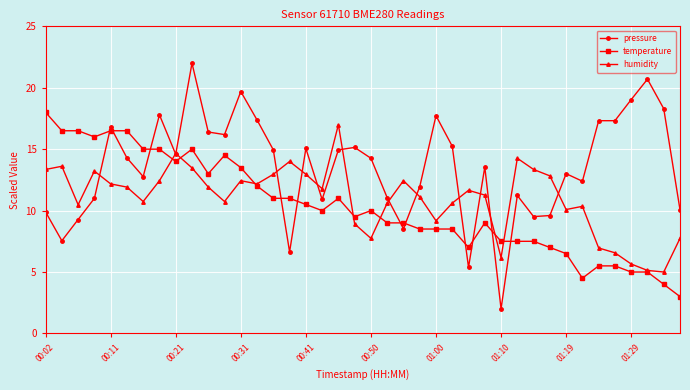

Which series has the largest total across all categories?

pressure